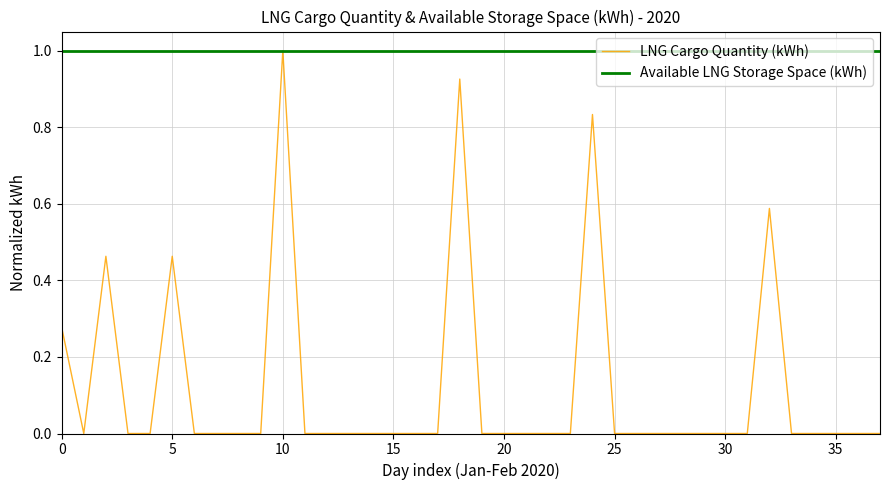

What is the minimum value for Available LNG Storage Space (kWh)?

1.0